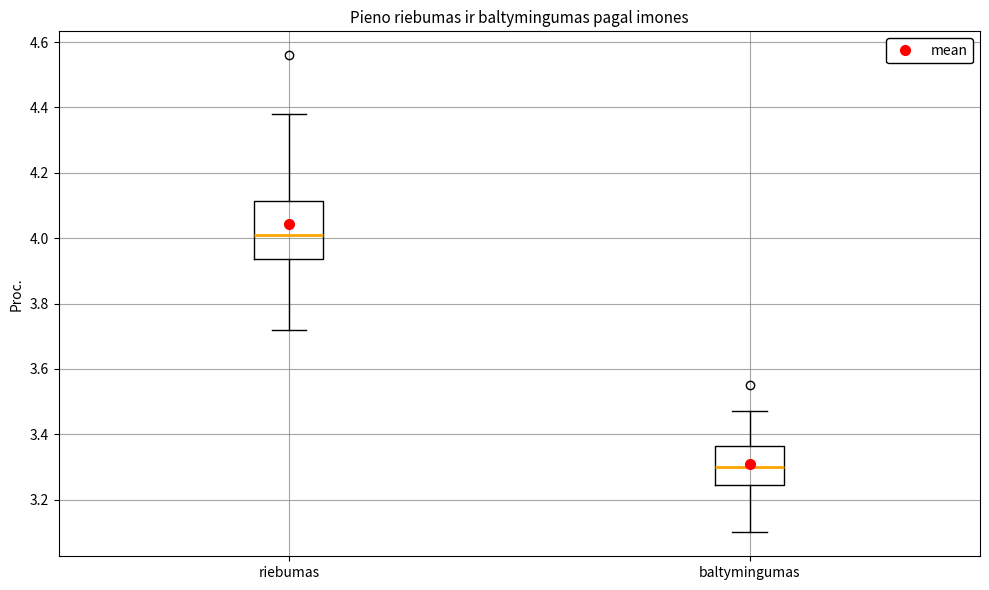

Which box has the highest median line?

riebumas